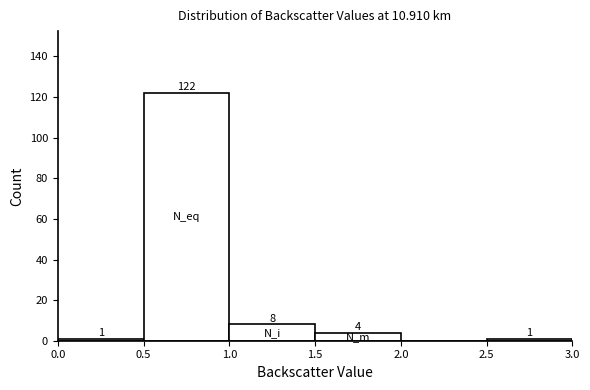

Over which range of the x-axis is the bar tallest?

0.5 to 1.0